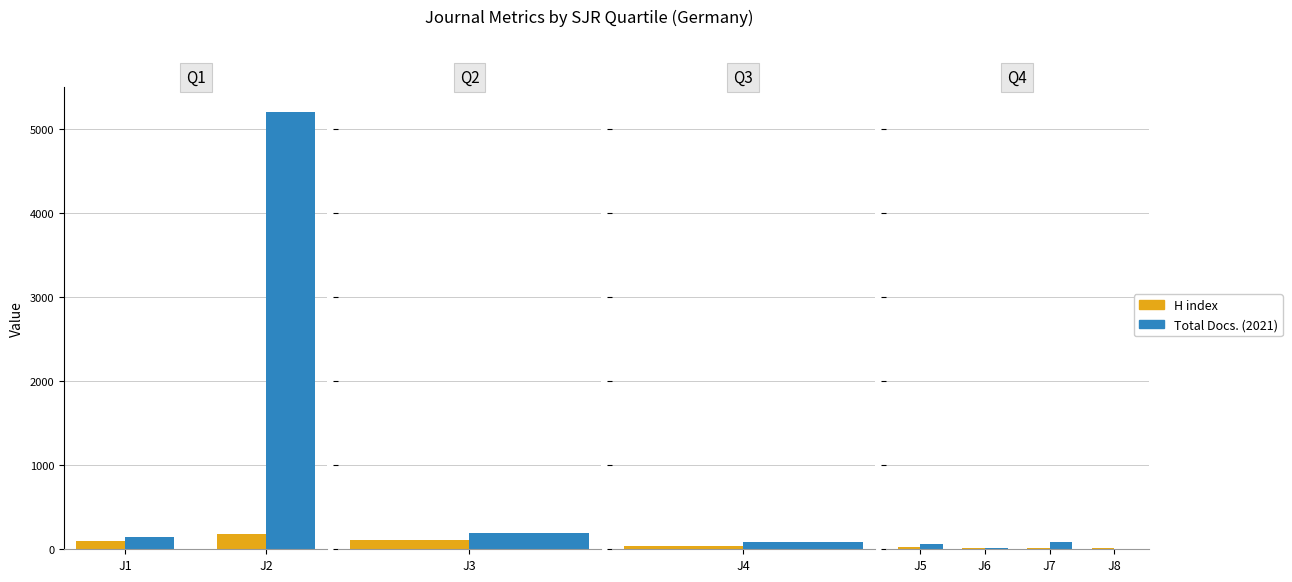

List the series in order of their peak value, lowest first.

H index, Total Docs. (2021)